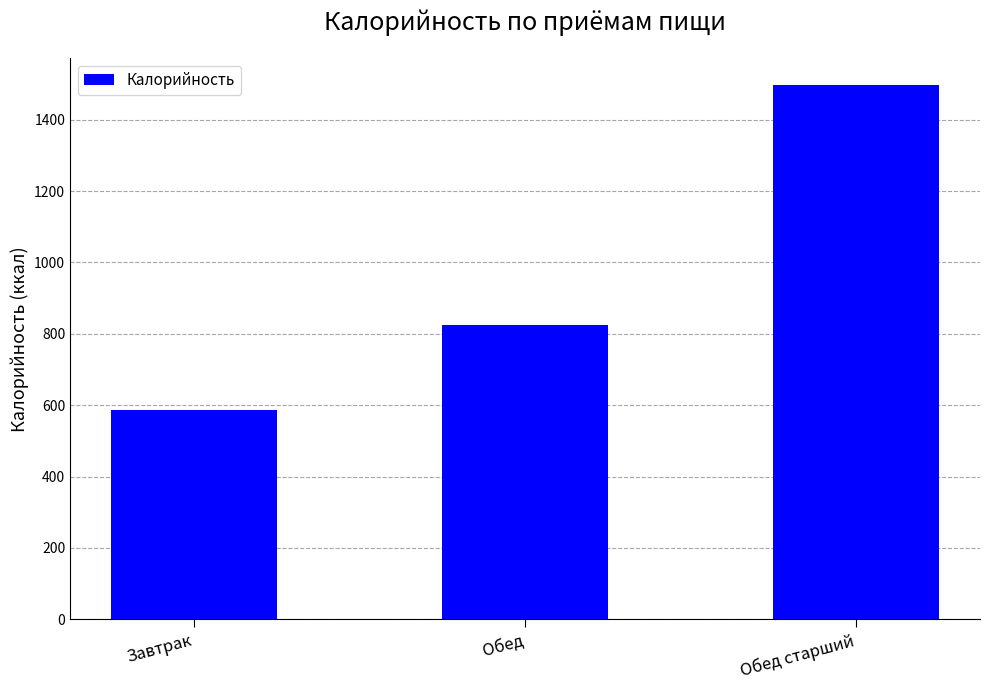

At which category does the chart reach its peak across all series?

Обед старший